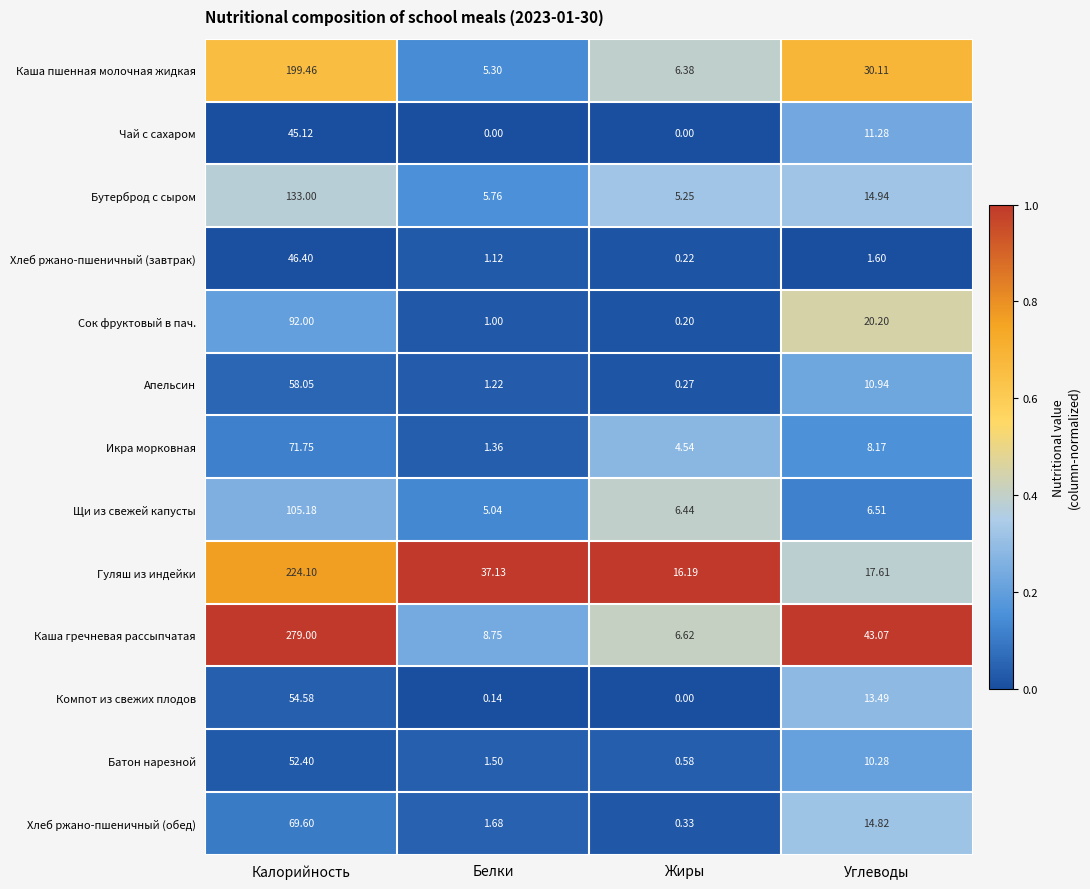

At which category does the chart reach its peak across all series?

Калорийность